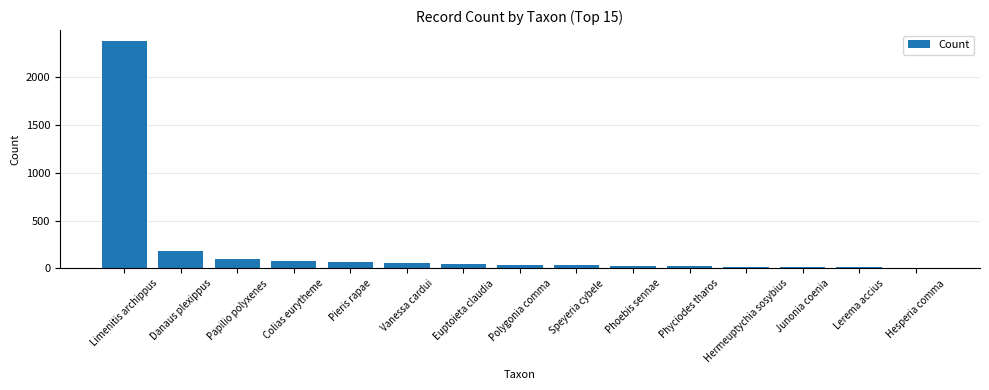

The value at Phyciodes tharos is 22. True or false?

True